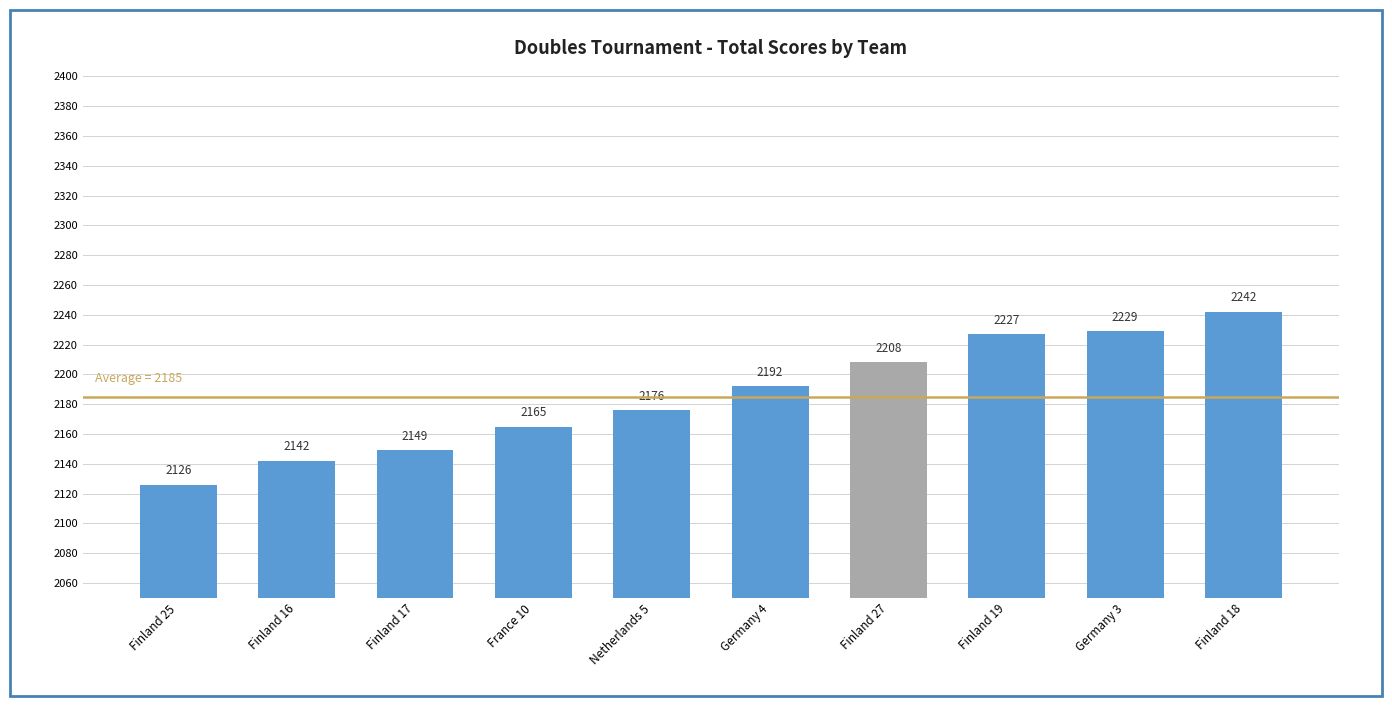

What position from the right is Finland 25?

10